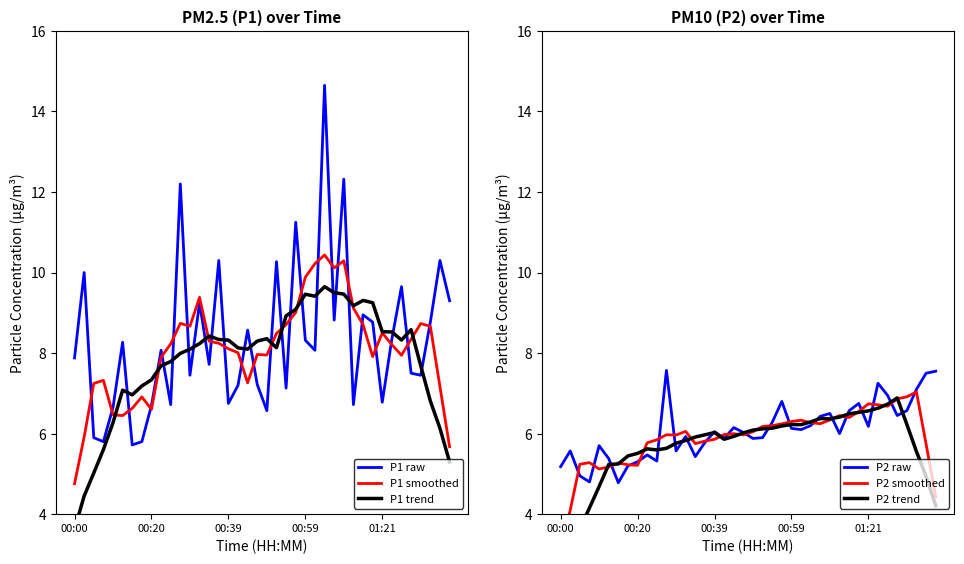

At which category does the chart reach its minimum across all series?

00:00